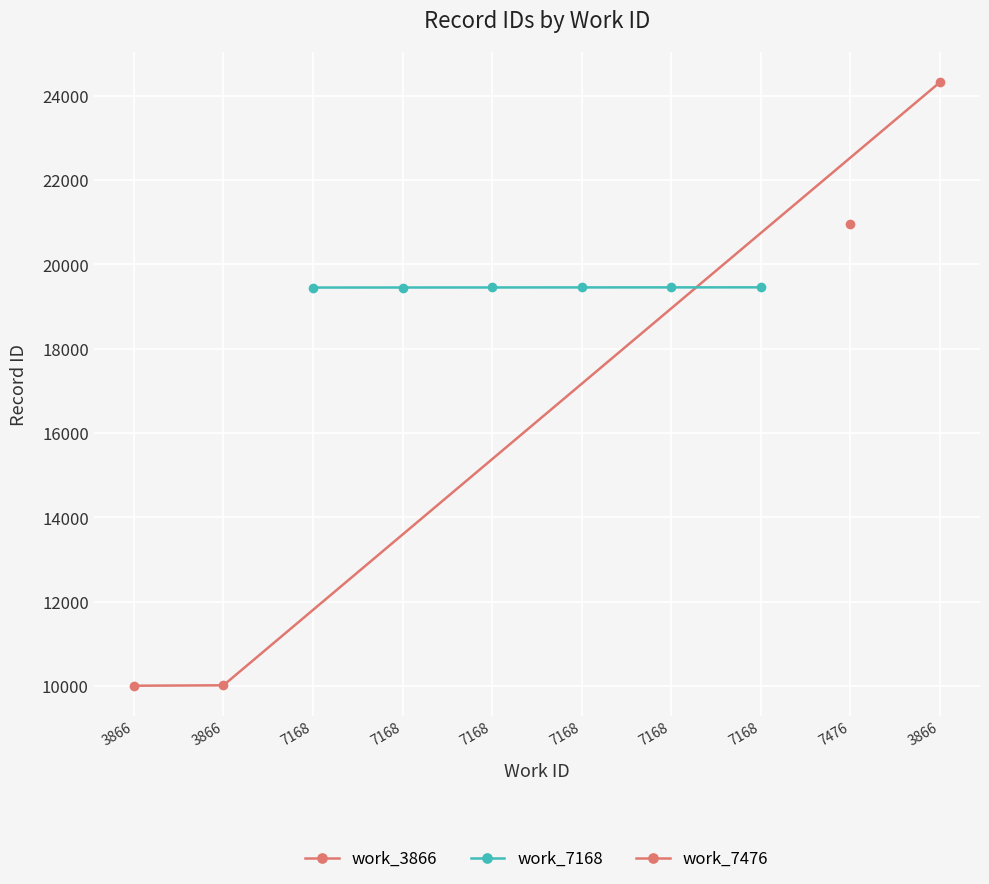

What is the label of the 8th point from the left?

7168